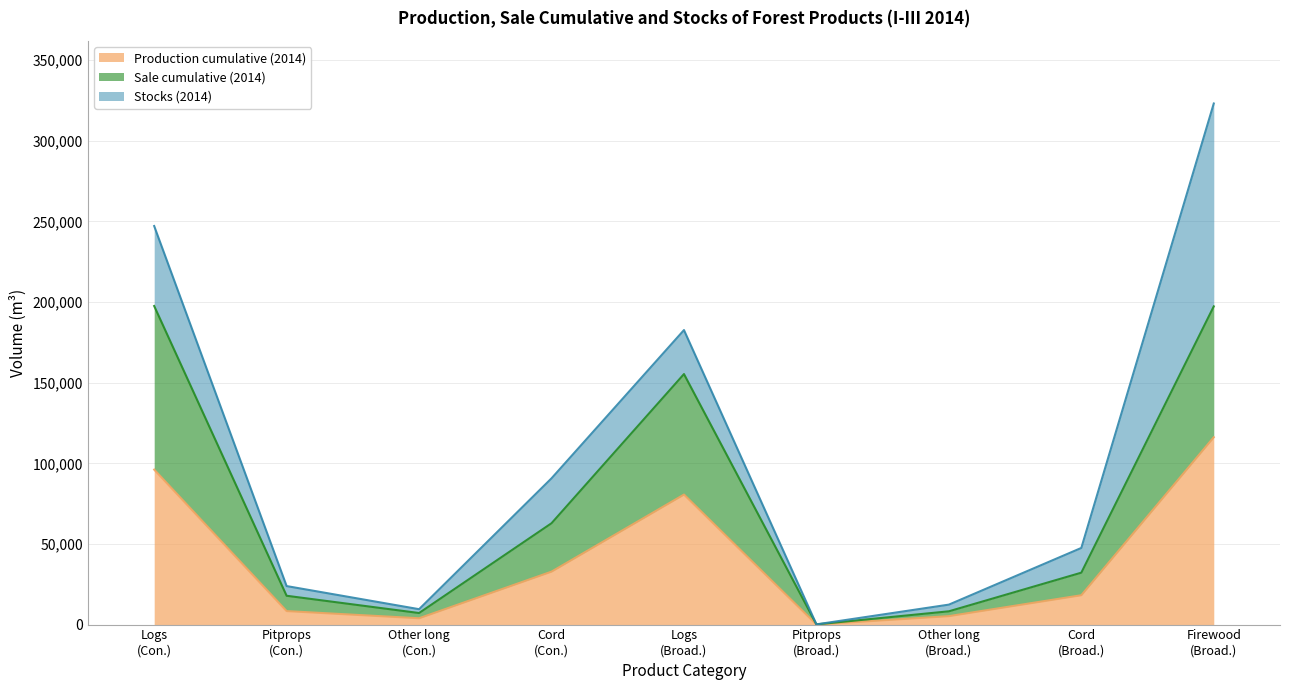

Does the chart display data point markers on the line(s)?

No